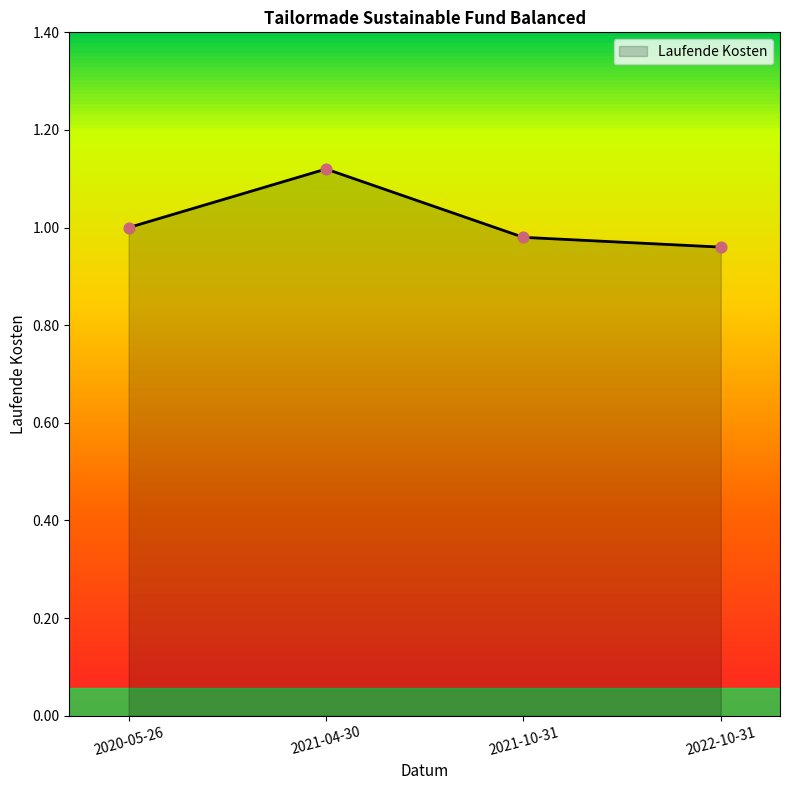

Which has a higher value, 2020-05-26 or 2022-10-31?

2020-05-26